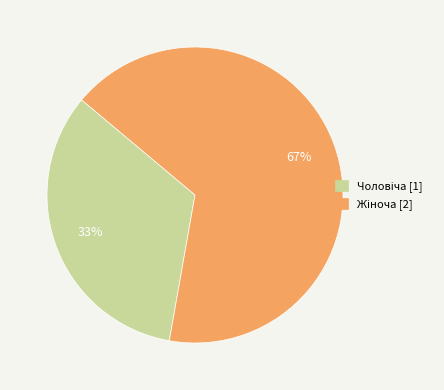

To the nearest percent, what is the average slice percentage?

50%